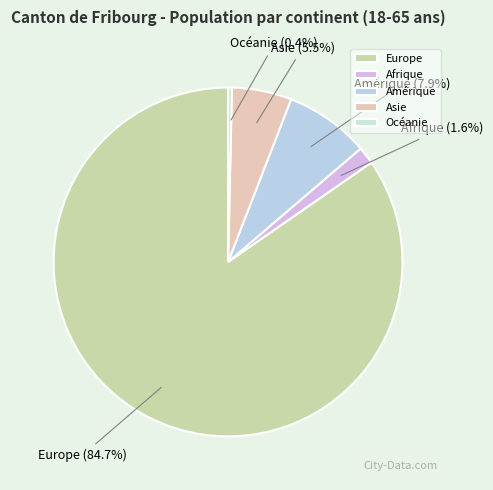

What is the smallest slice in the pie chart?

Océanie